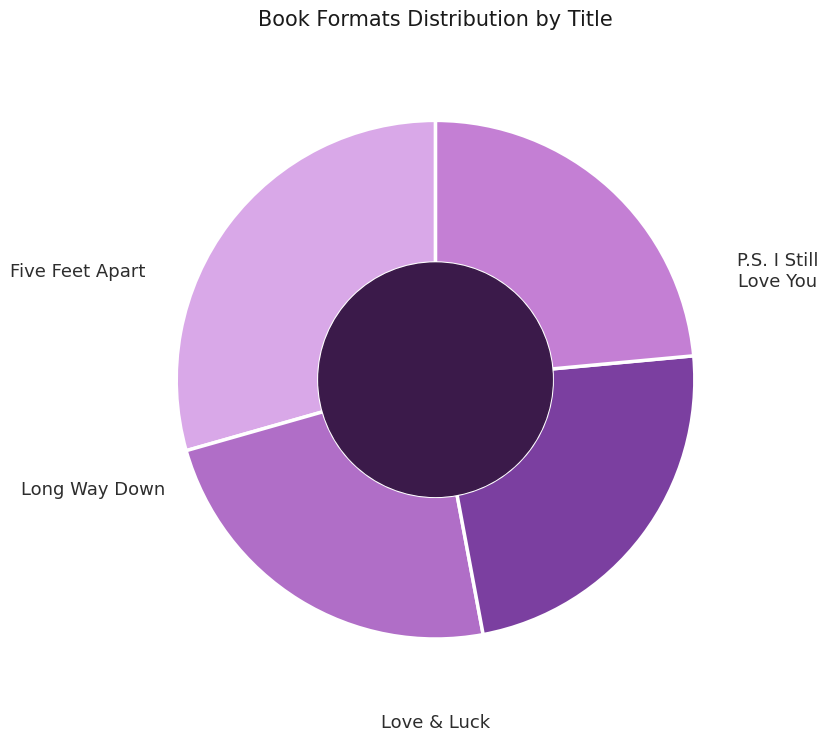

Which slice is the largest?

Five Feet Apart